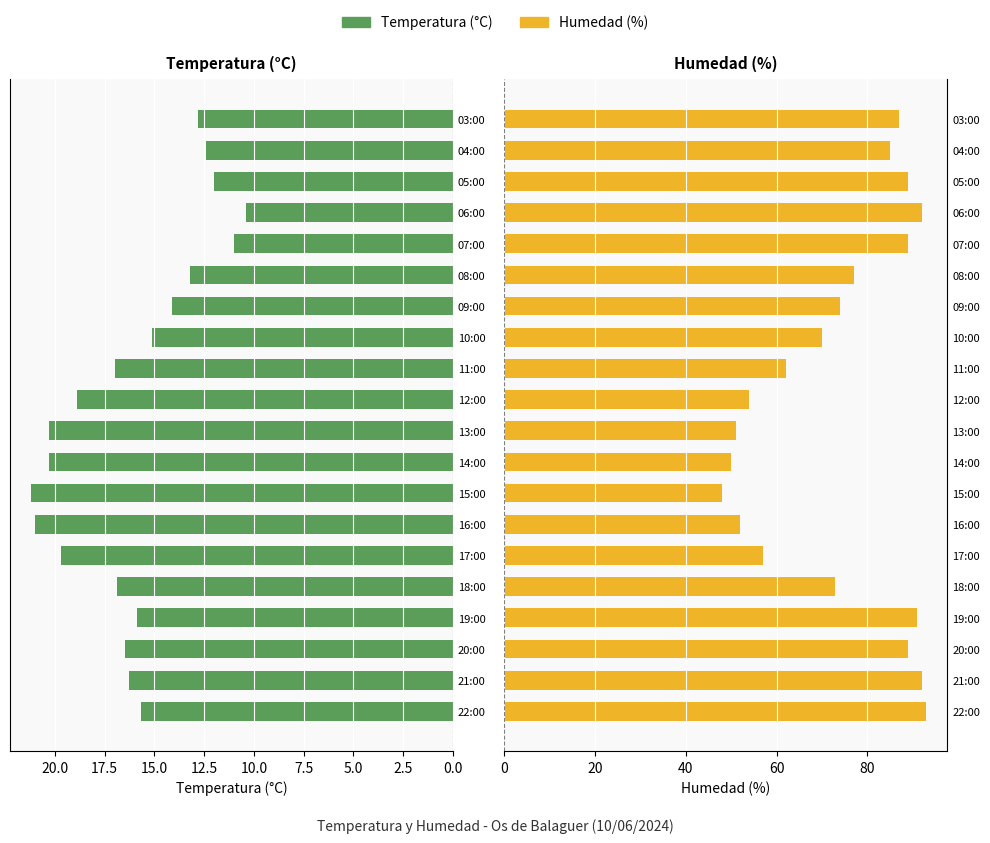

How many bars are there in total?

40